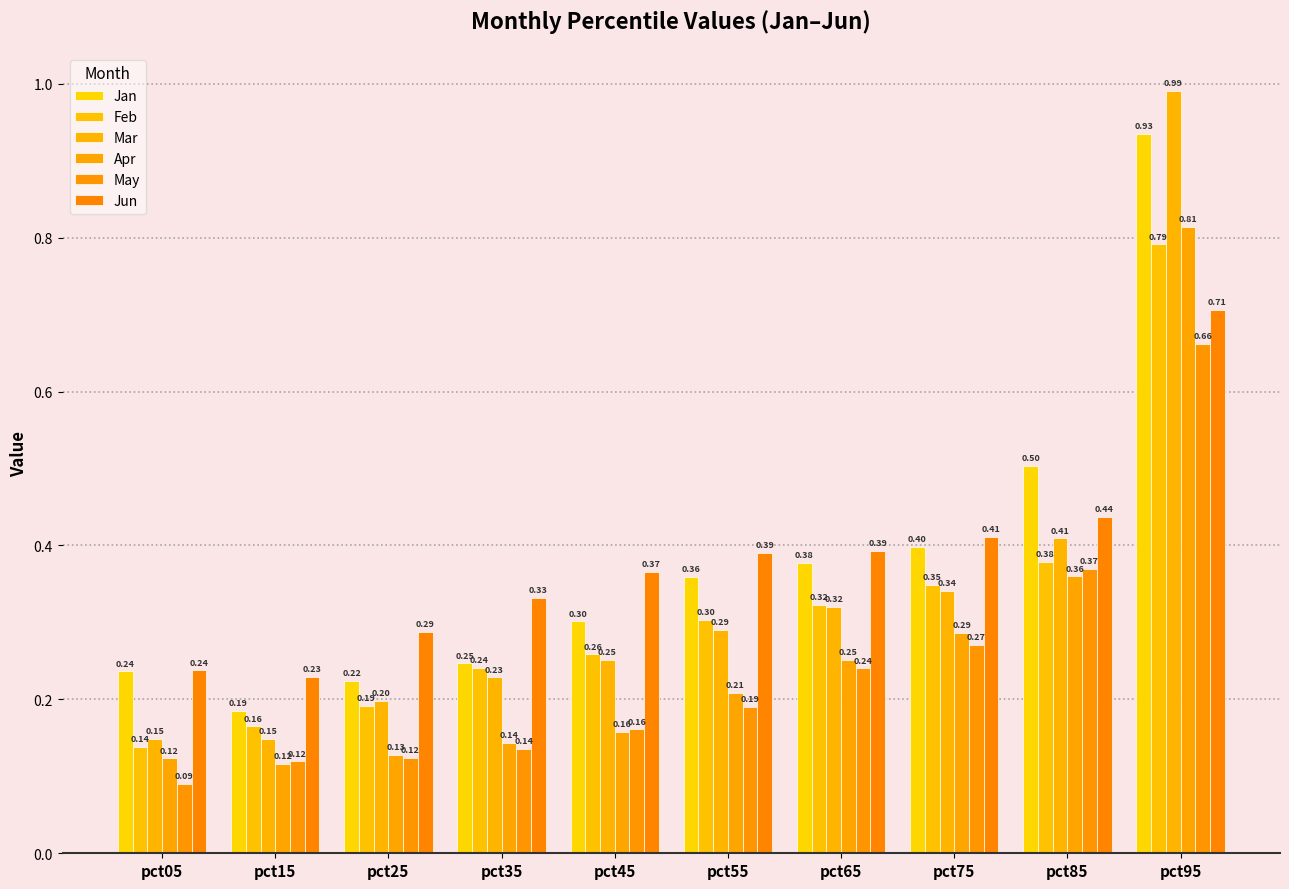

The Jan series shows 0.2 at pct35. True or false?

True